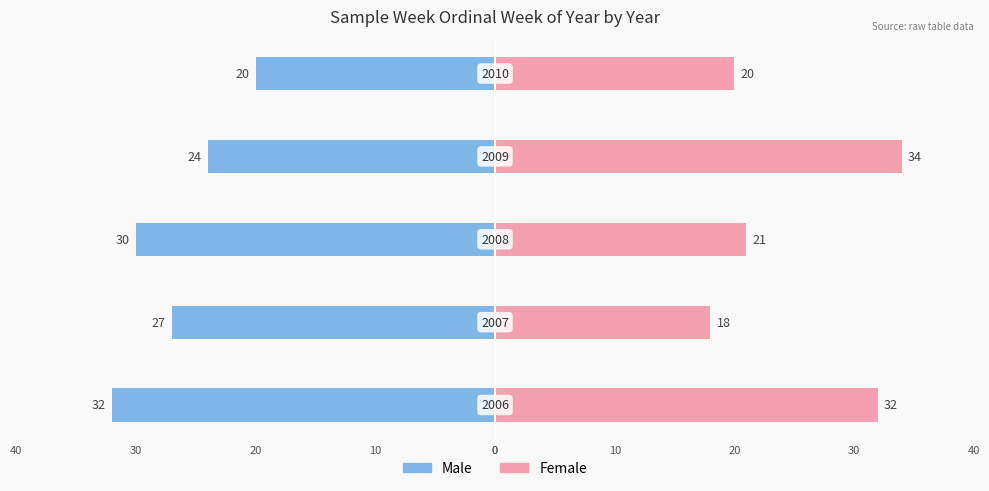

What are all the series names shown in the legend?

Male, Female